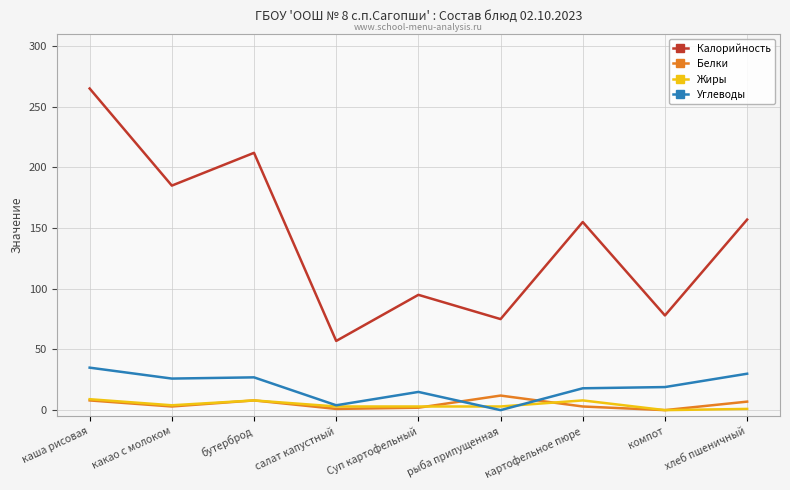

What is the spread (max minus min) of values at какао с молоком?

182